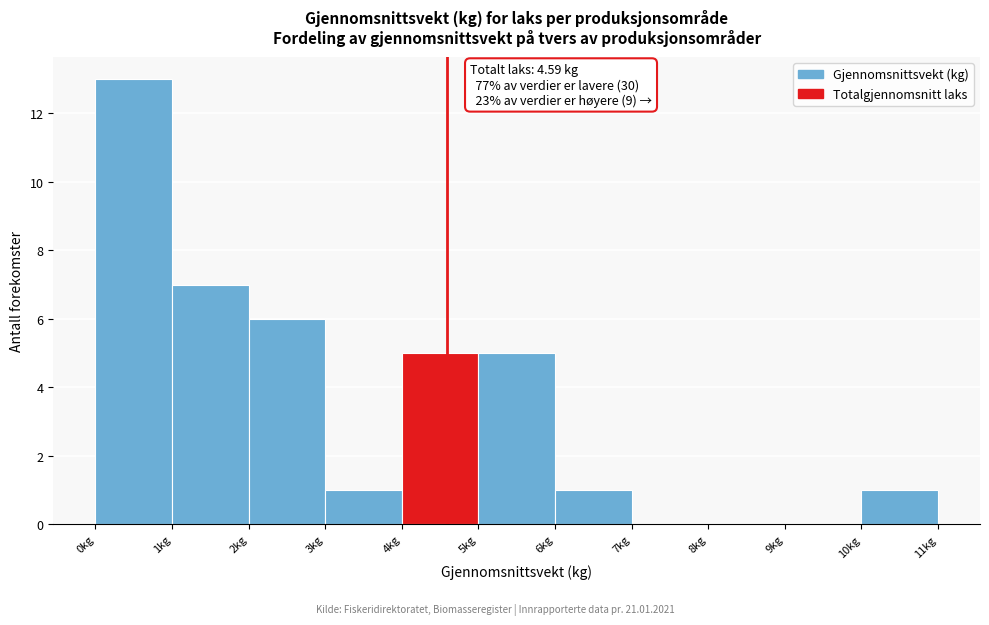

Which range on the x-axis has the tallest bar?

0 to 1